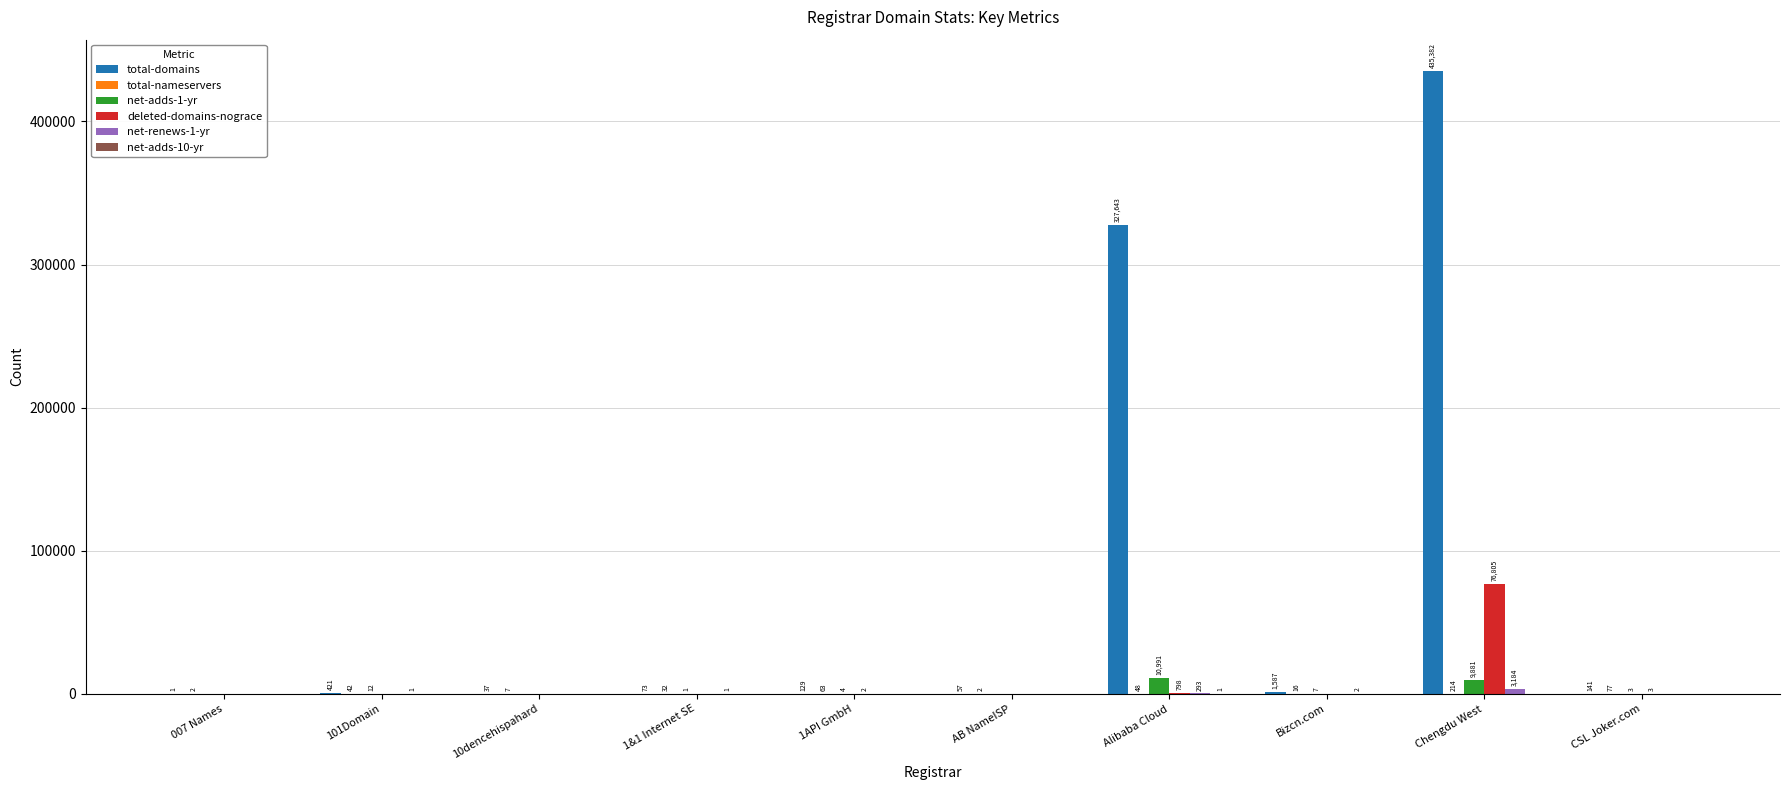

What value does the total-domains series have at 1API GmbH, to the nearest 100?

100